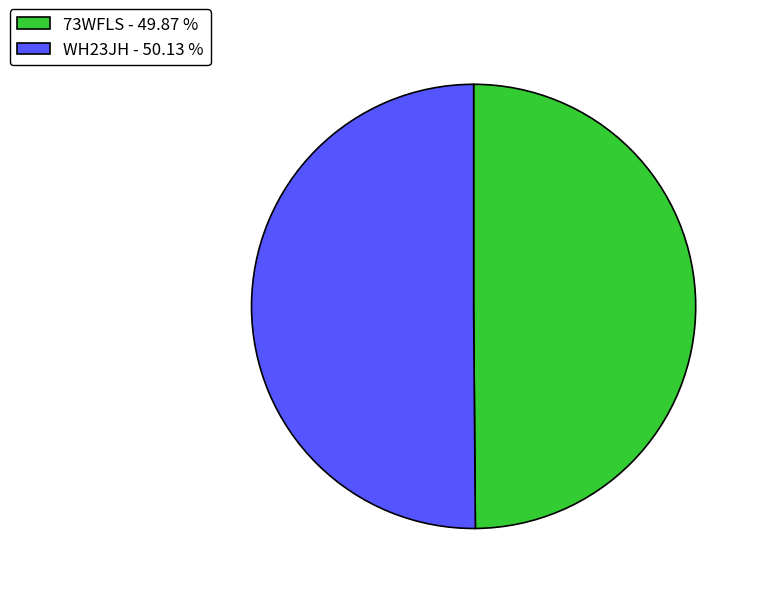

What is the ratio of the value at 73WFLS - 49.87 % to the value at WH23JH - 50.13 %?

1.0